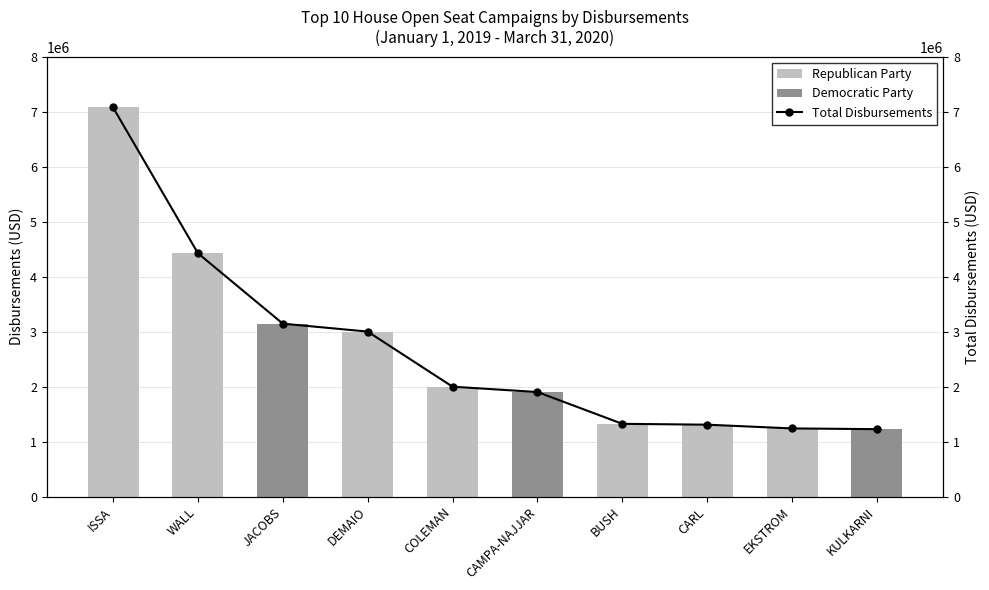

Is it true that Total Disbursements equals 1998438.2 at COLEMAN?

True